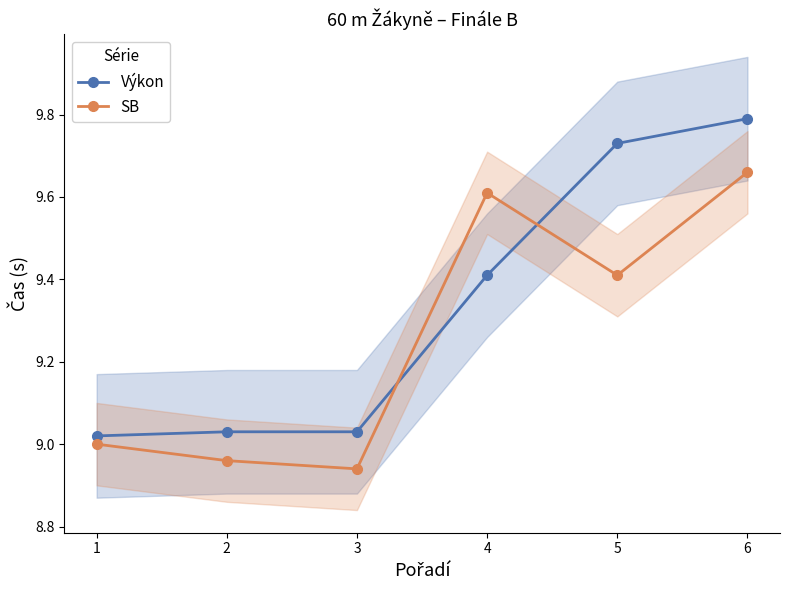

Between which two adjacent categories do SB and Výkon first intersect?

3 and 4